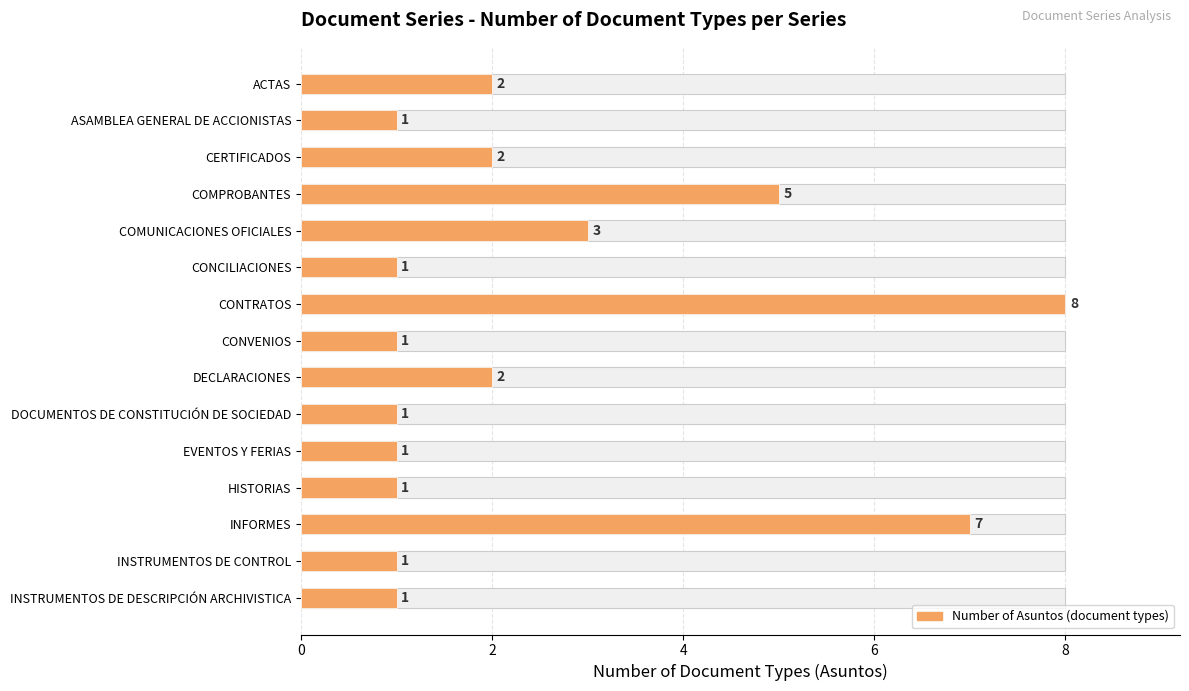

What is the difference between the maximum and second lowest values?

7